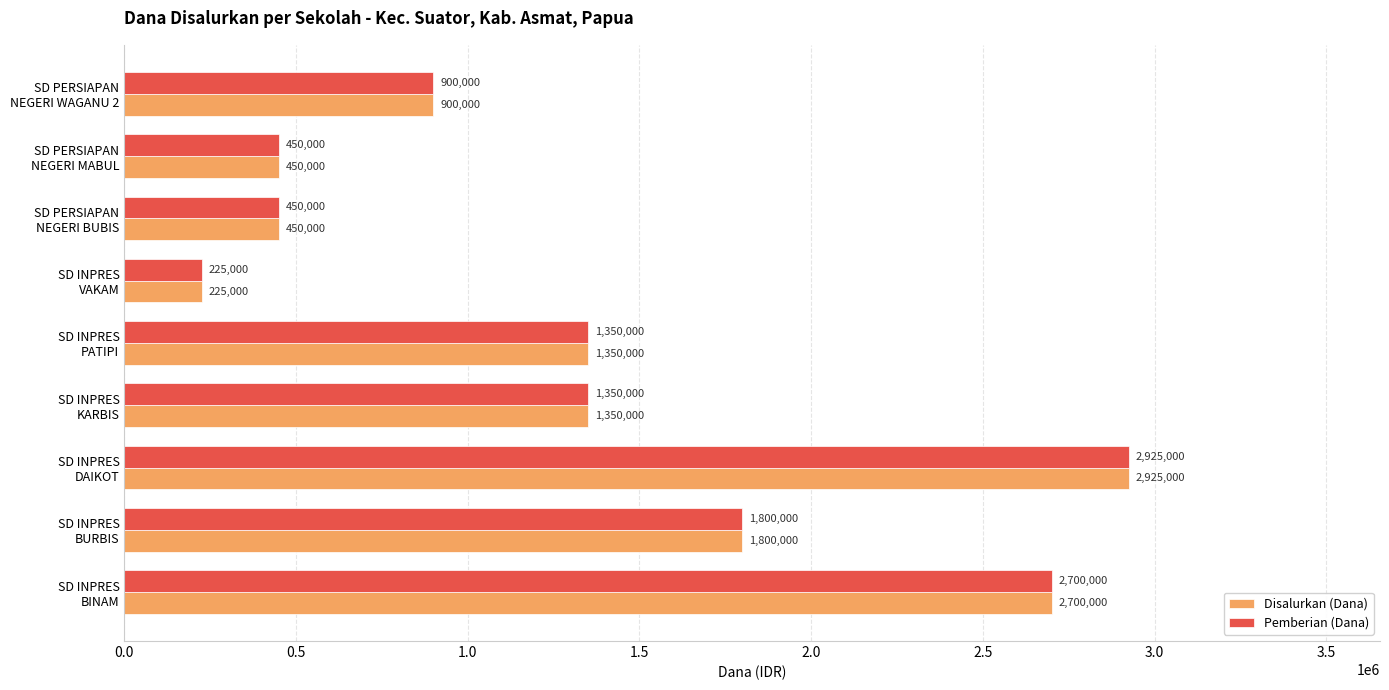

What is the sum of all Disalurkan (Dana) values?

12150000